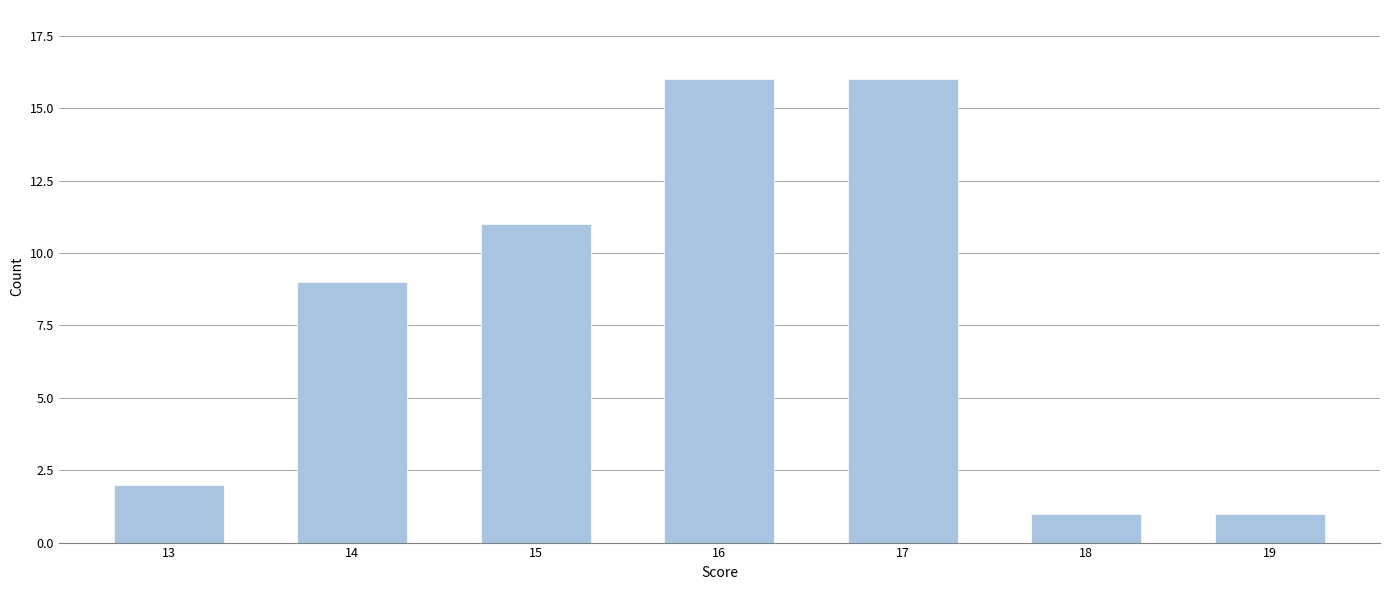

Reading right to left, list all the values displayed in this chart.

19=1	18=1	17=16	16=16	15=11	14=9	13=2